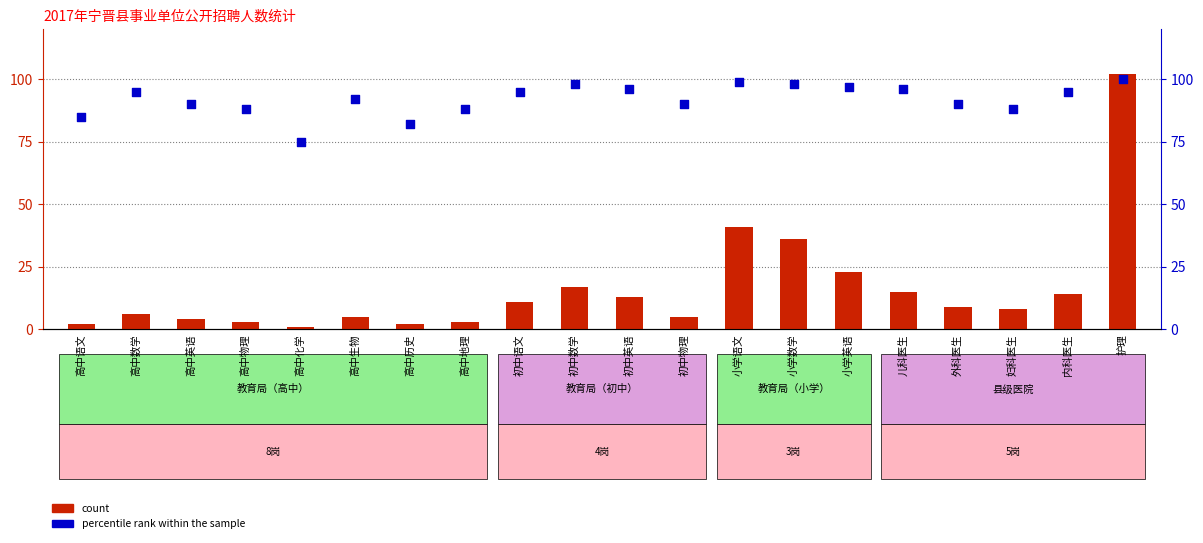

Which series has the widest spread of Y values?

count